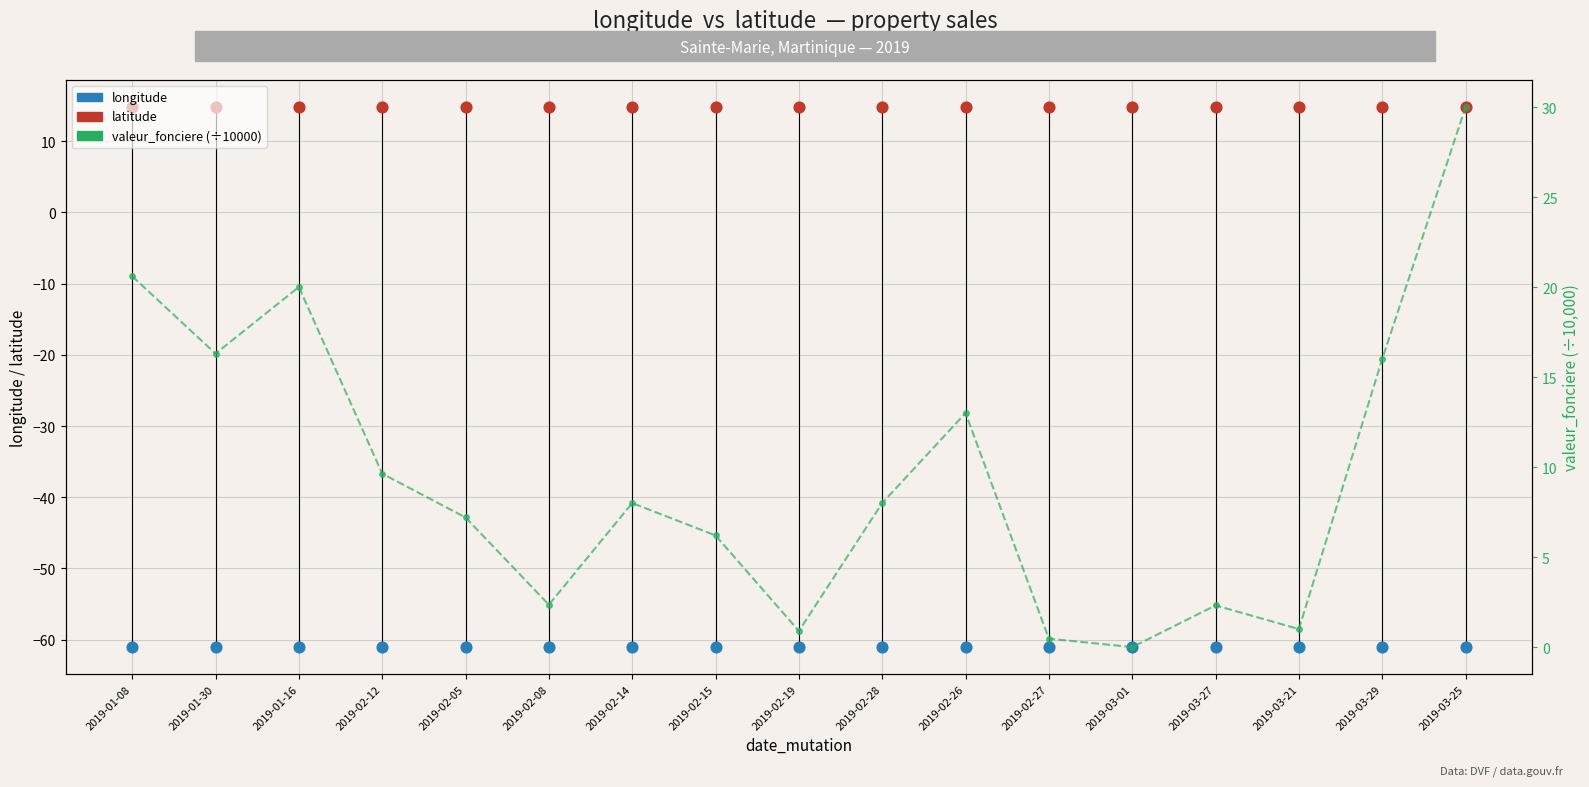

Is the value of longitude at 2019-01-30 greater than the value of latitude at 2019-03-21?

No